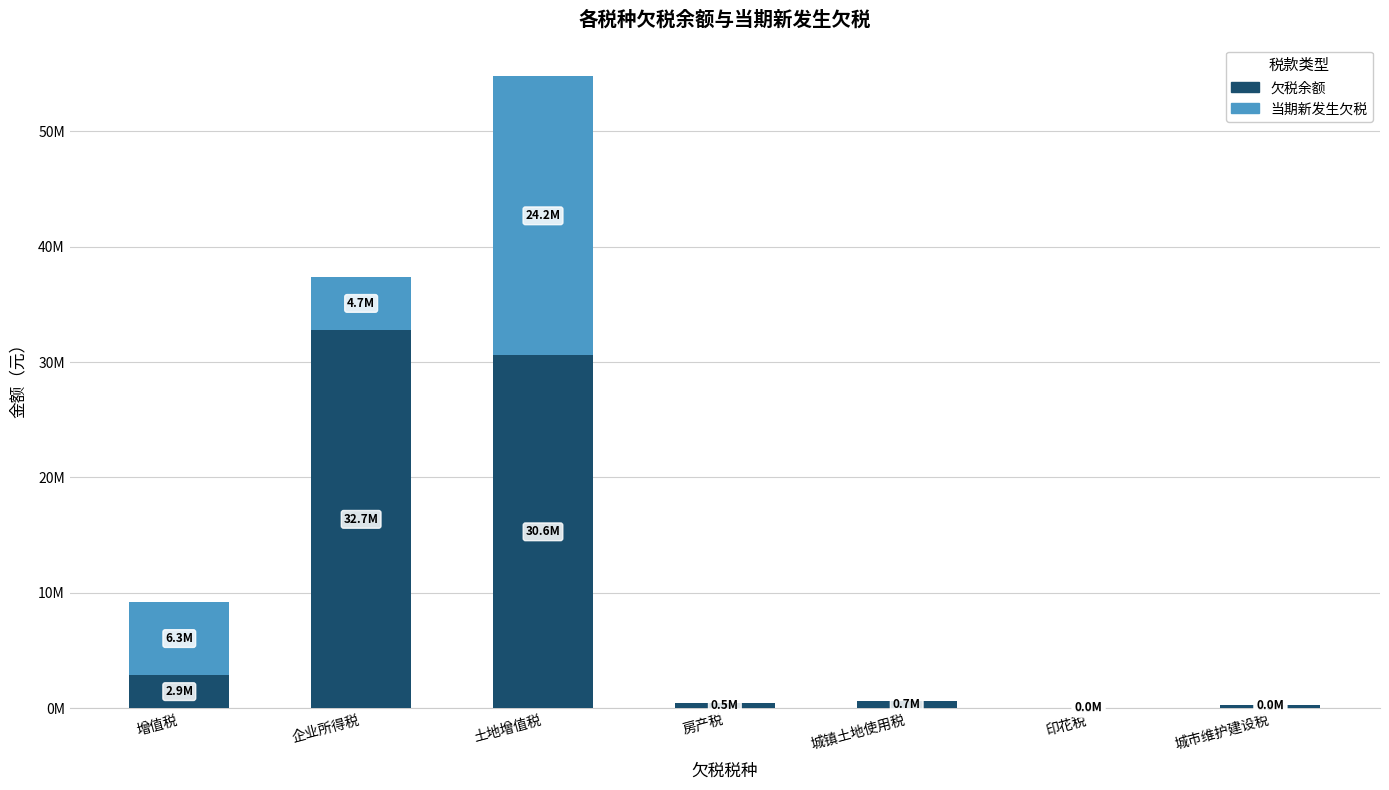

What are all the series names shown in the legend?

欠税余额, 当期新发生欠税